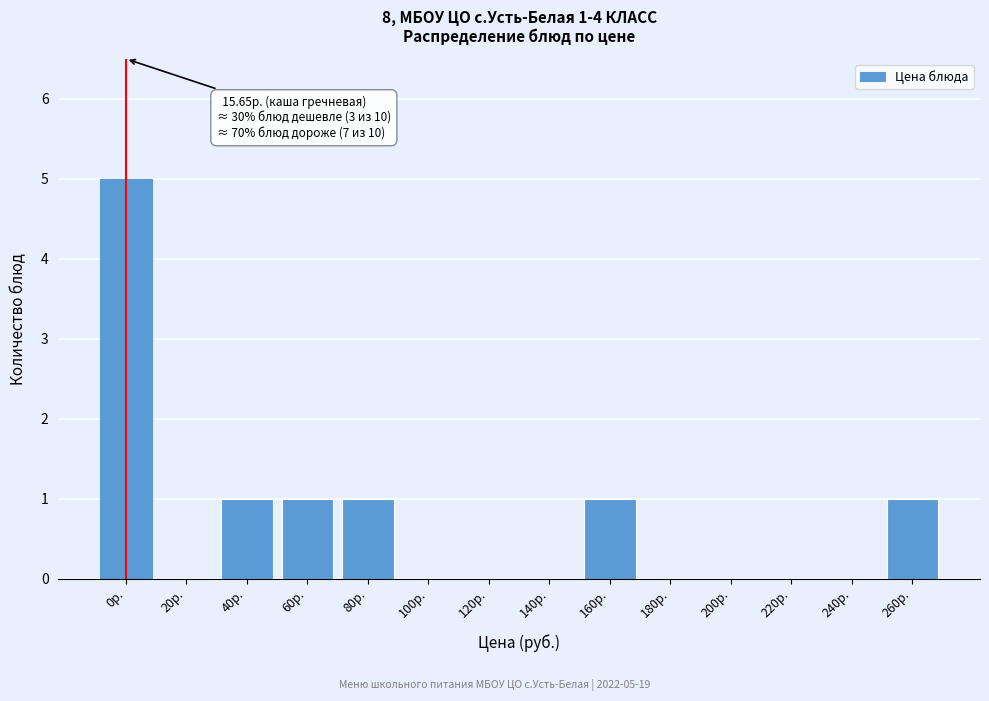

Reading left to right, list all the values displayed in this chart.

0р.=5	20р.=0	40р.=1	60р.=1	80р.=1	100р.=0	120р.=0	140р.=0	160р.=1	180р.=0	200р.=0	220р.=0	240р.=0	260р.=1